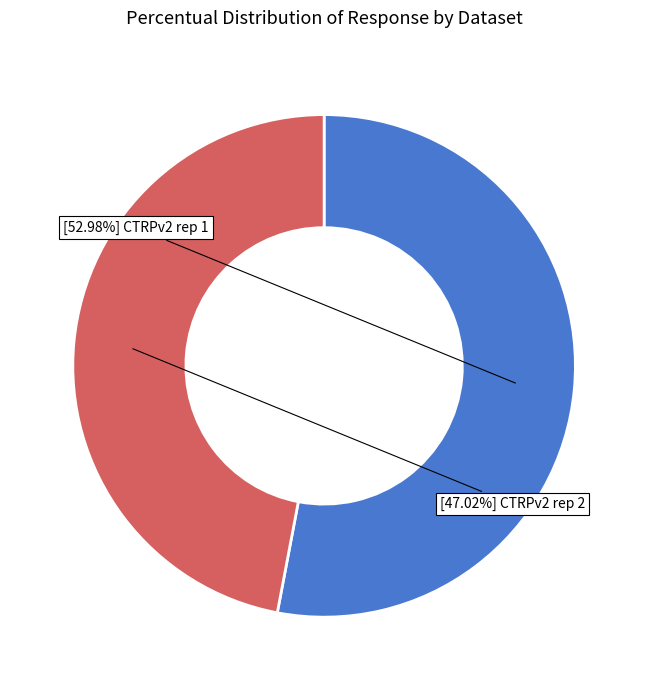

Is there any slice that represents more than half of the pie?

Yes